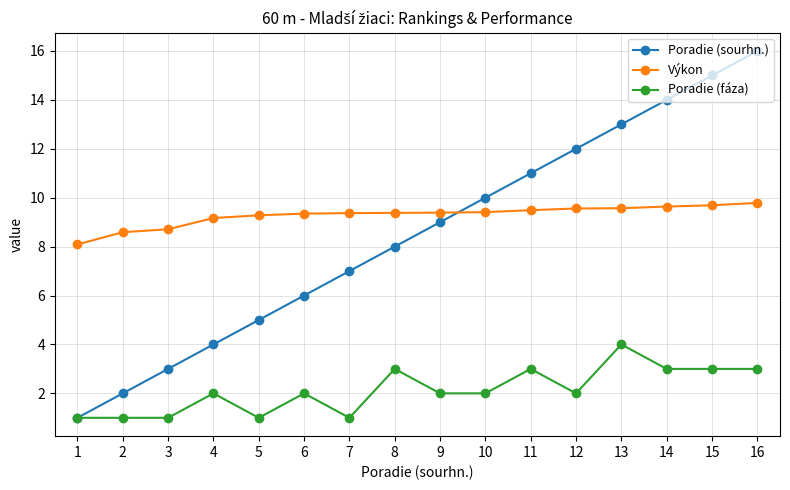

How many distinct data groups are displayed?

3